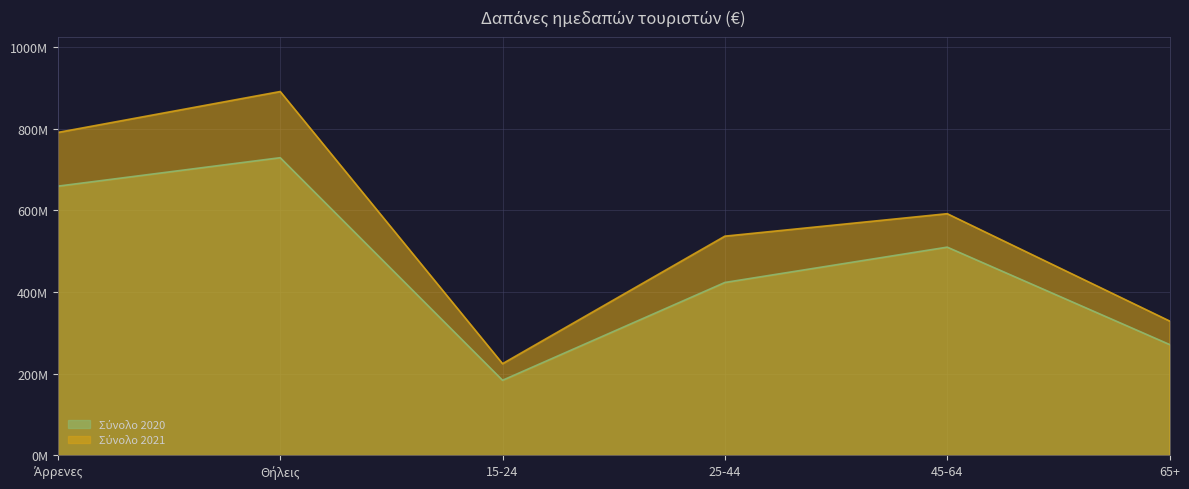

What is the spread (max minus min) of values at 45-64?

81.9